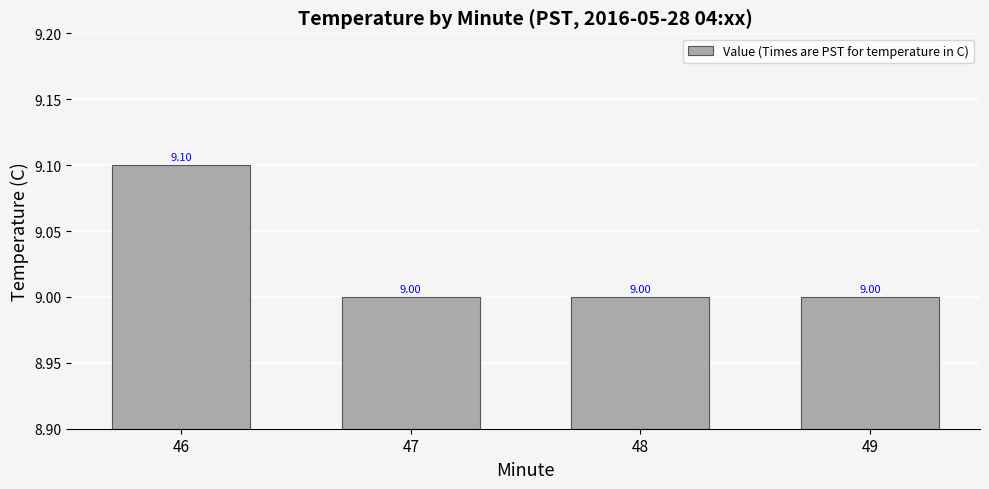

What is the value of the 1st bar from the left?

9.1